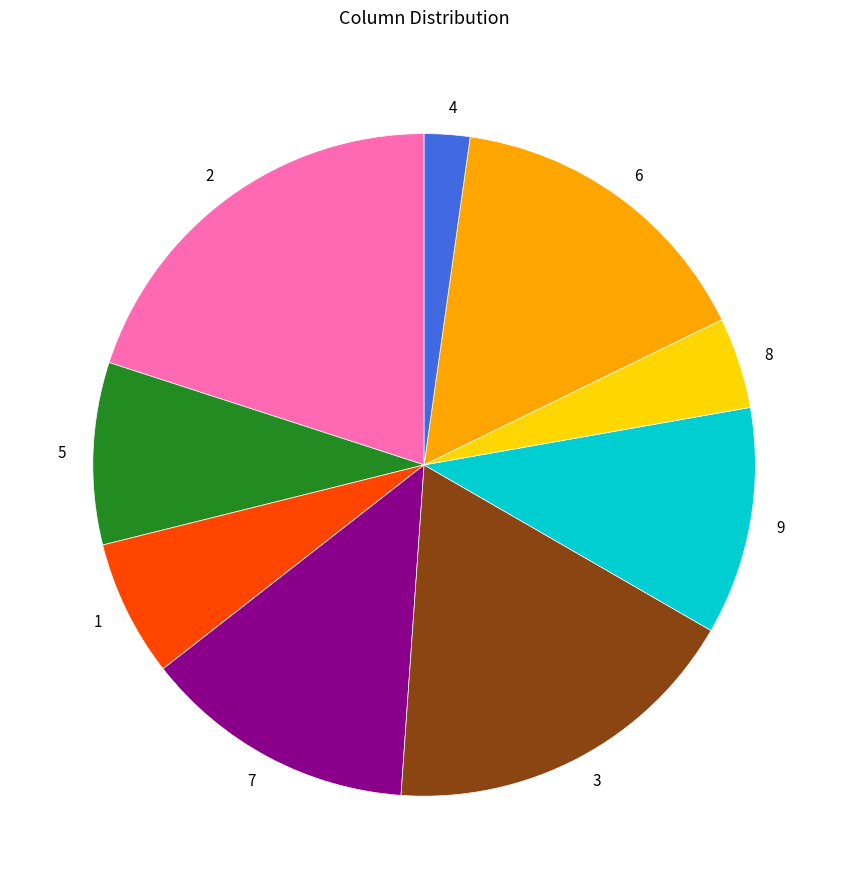

Which category has the smallest portion of the pie?

4